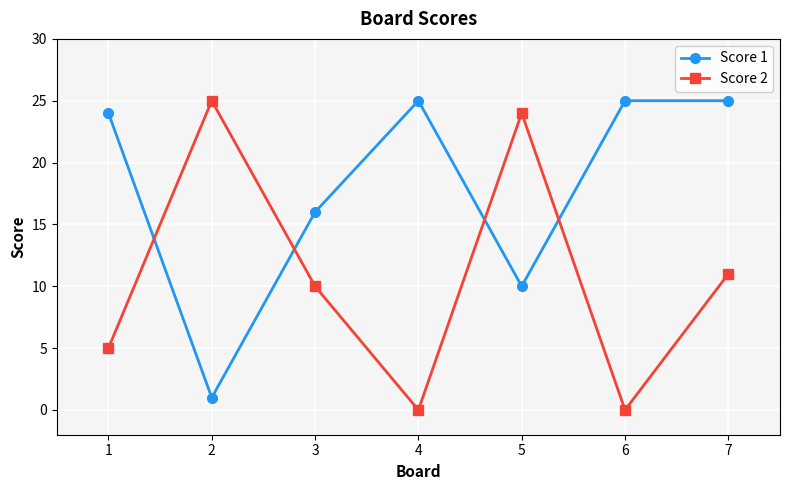

Where does the Score 2 series first go above 10?

2